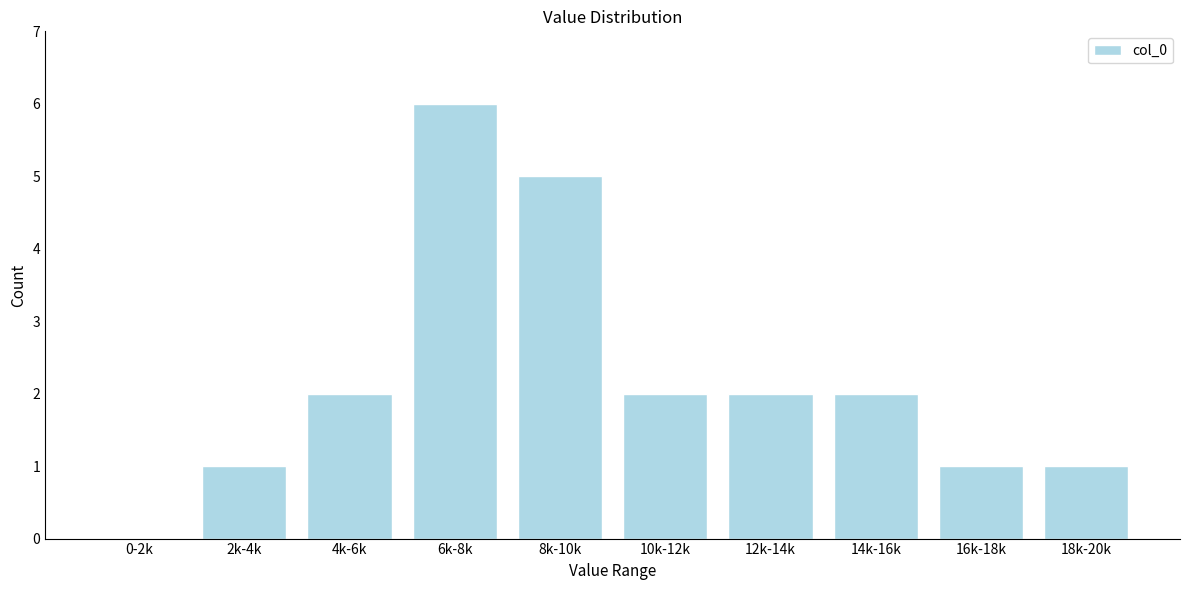

Reading right to left, what are all the values shown in this chart?

18k-20k=1	16k-18k=1	14k-16k=2	12k-14k=2	10k-12k=2	8k-10k=5	6k-8k=6	4k-6k=2	2k-4k=1	0-2k=0